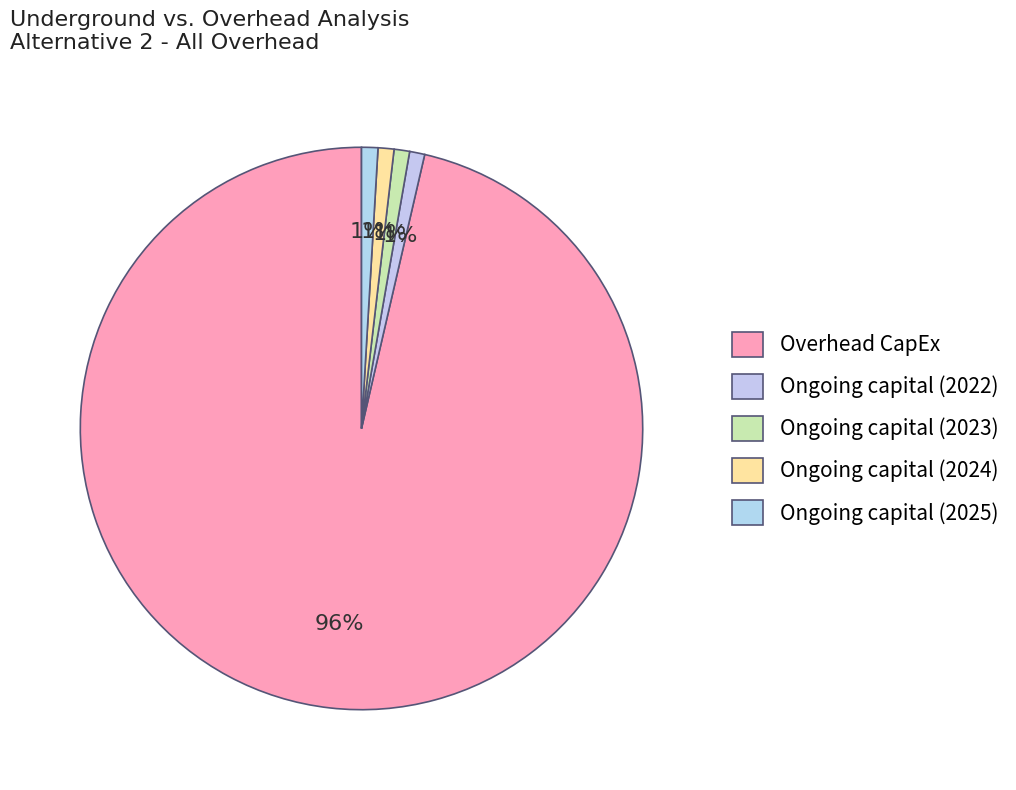

Rank the categories by value from highest to lowest.

Overhead CapEx, Ongoing capital (2025), Ongoing capital (2024), Ongoing capital (2023), Ongoing capital (2022)